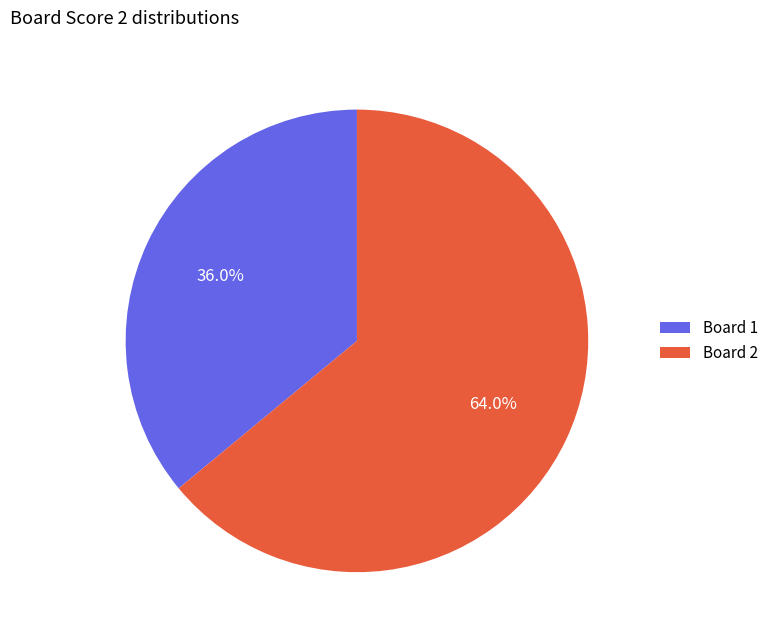

How many slices are in this pie chart?

2